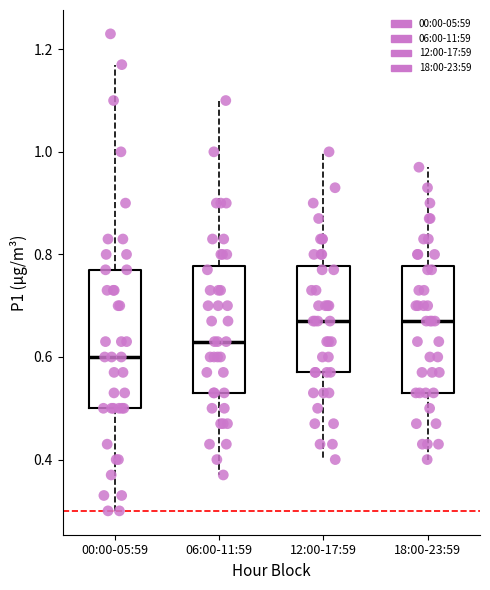

Reading left to right, read every box against the y-axis: the position of its median line, the range the box covers, and the ends of its whiskers. The values are not printed on the chart, so give them approximately, as read against the axis.

00:00-05:59: median 0.60, box 0.50 to 0.78, whiskers 0.30 to 1.18
06:00-11:59: median 0.64, box 0.54 to 0.78, whiskers 0.38 to 1.10
12:00-17:59: median 0.68, box 0.58 to 0.78, whiskers 0.40 to 1.00
18:00-23:59: median 0.68, box 0.54 to 0.78, whiskers 0.40 to 0.98